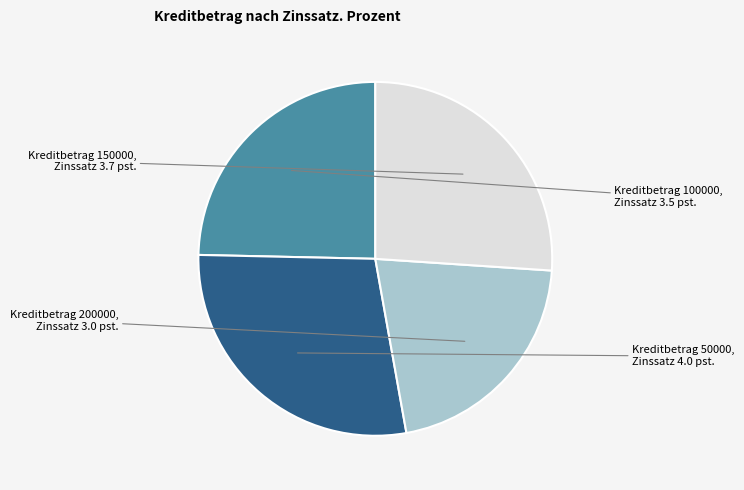

Is there any slice that represents more than half of the pie?

No